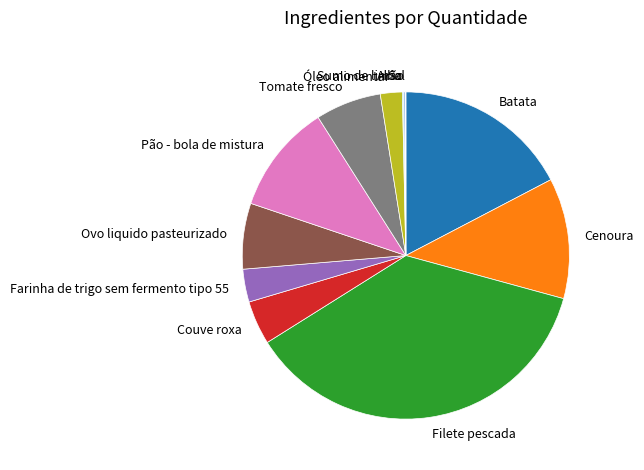

Is it true that Farinha de trigo sem fermento tipo 55 is 3% of the pie?

True